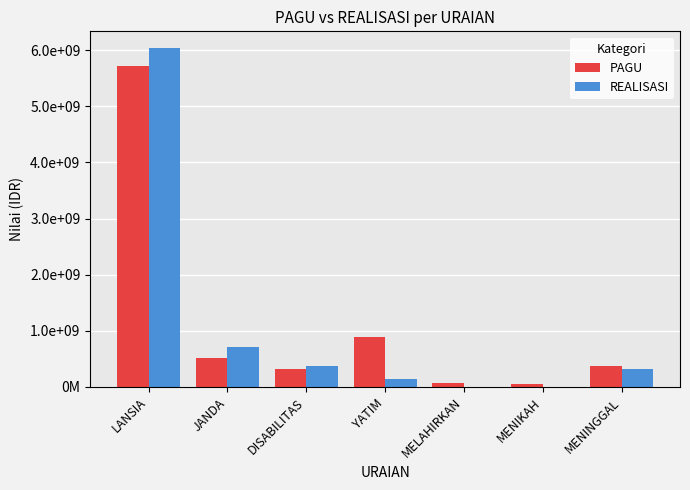

Reading right to left, what are all the values shown in this chart?

PAGU: 365000000	50000000	75000000	893000000	320000000	522000000	5726000000
REALISASI: 319000000	0	0	134000000	370000000	712500000	6036000000